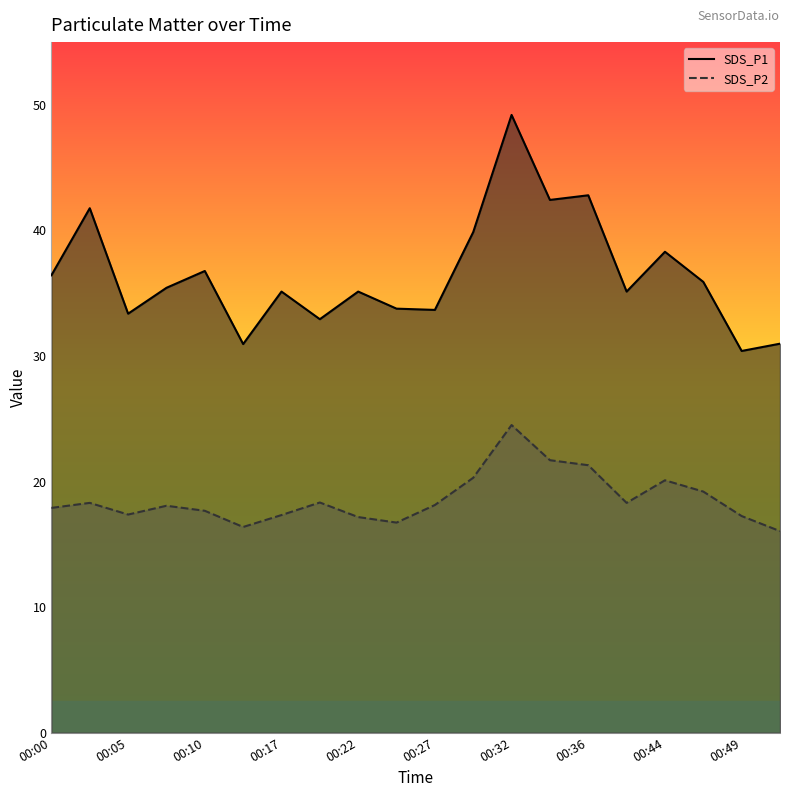

What is the approximate value of SDS_P1 at 13?

42.4